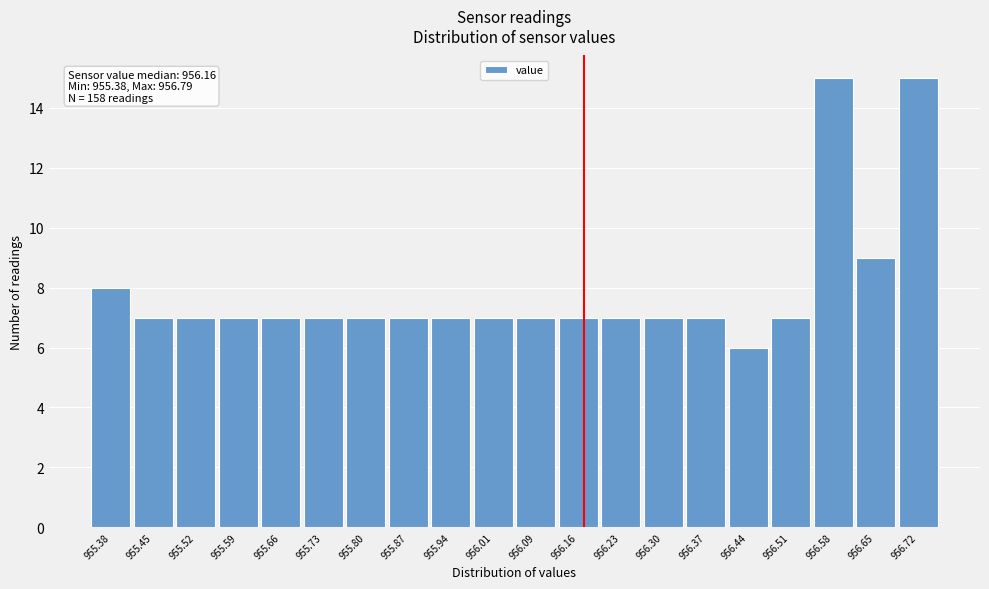

Reading left to right, what are all the values shown in this chart?

8	7	7	7	7	7	7	7	7	7	7	7	7	7	7	6	7	15	9	15